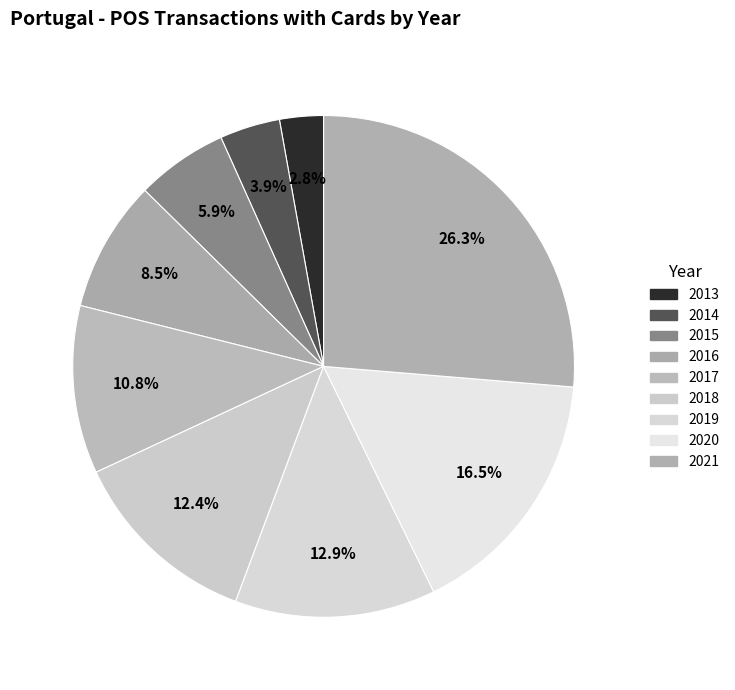

To the nearest percent, what percentage of the pie is 2015?

6%